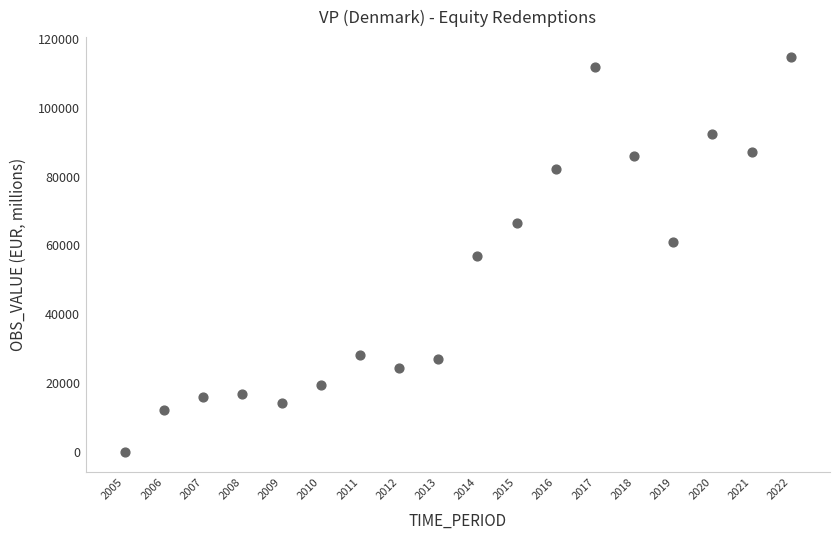

What is the range of X values (max minus min)?

17.0